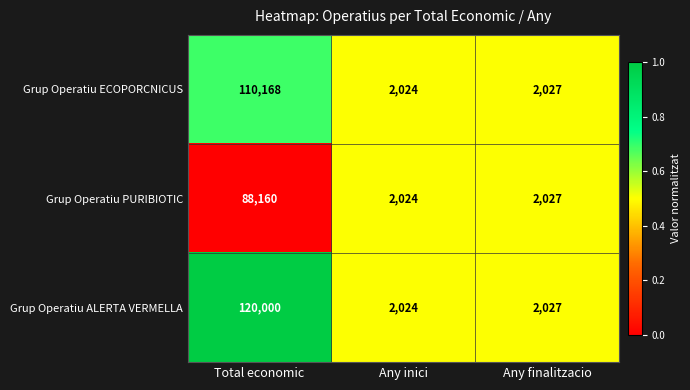

List the series in order of their overall mean, highest first.

Grup Operatiu ALERTA VERMELLA, Grup Operatiu ECOPORCNICUS, Grup Operatiu PURIBIOTIC